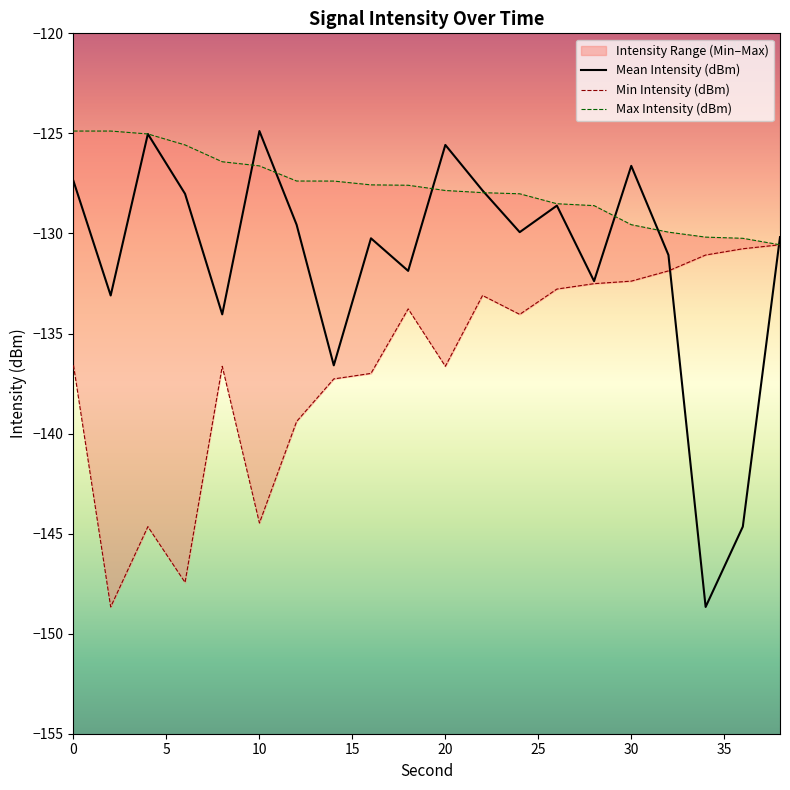

How many lines are shown in the chart?

3